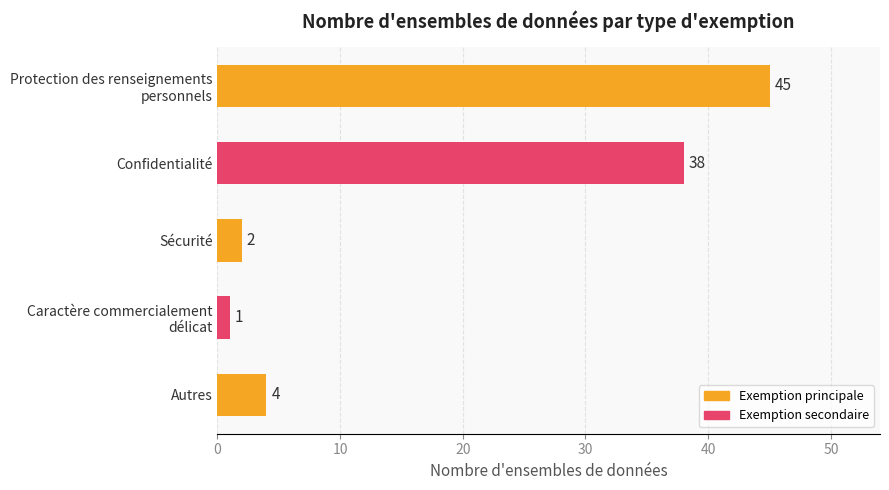

Which has a higher value, Confidentialité or Sécurité?

Confidentialité